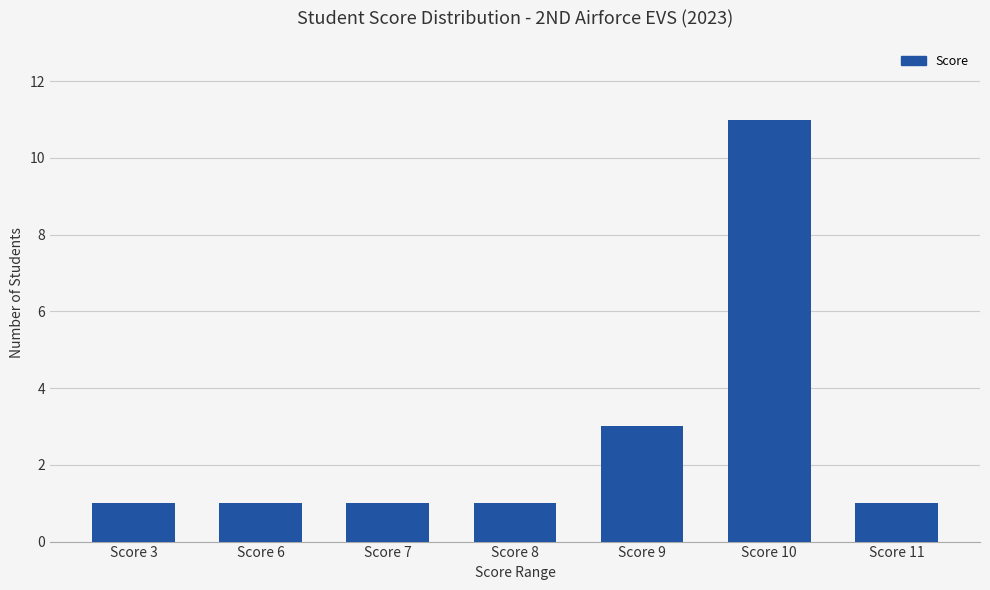

The value at Score 8 is 1. True or false?

True